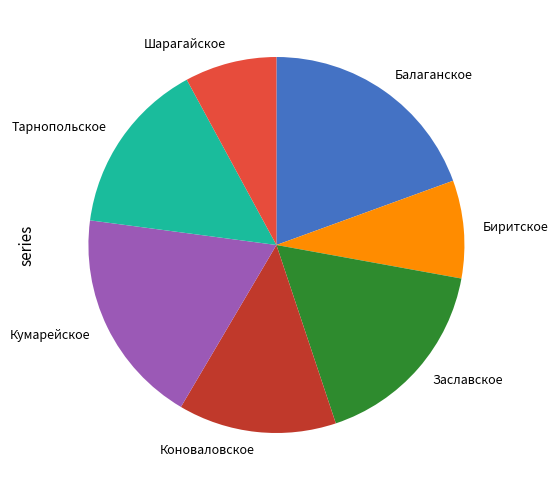

Combined, do Коноваловское and Заславское account for over 50%?

No